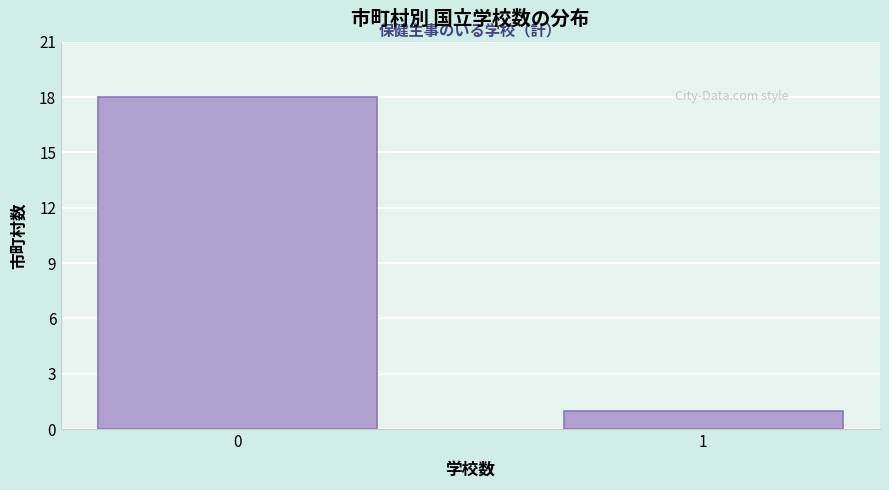

Reading right to left, list all the values displayed in this chart.

1	18